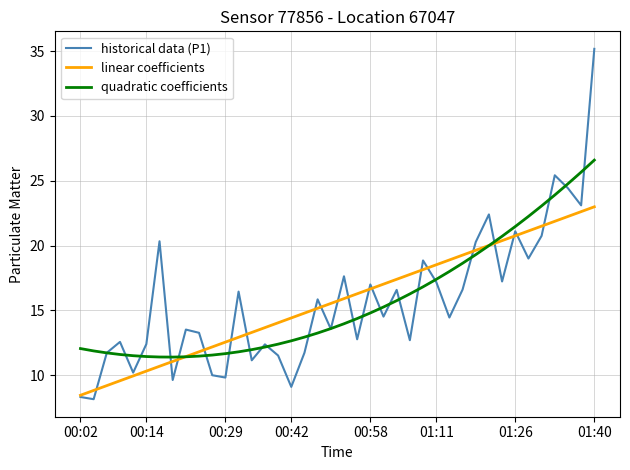

What is the minimum value shown in the chart?

8.2